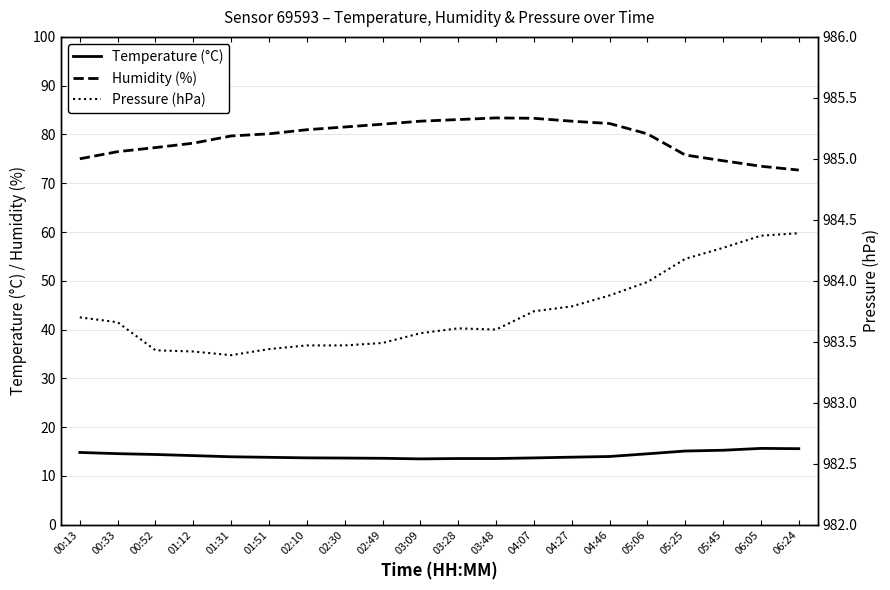

At which category does the chart reach its minimum across all series?

03:09